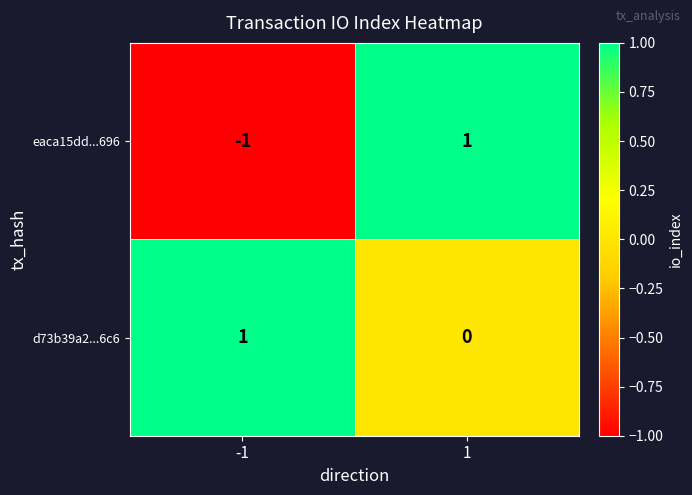

Which series has the widest spread of values?

eaca15dd...696